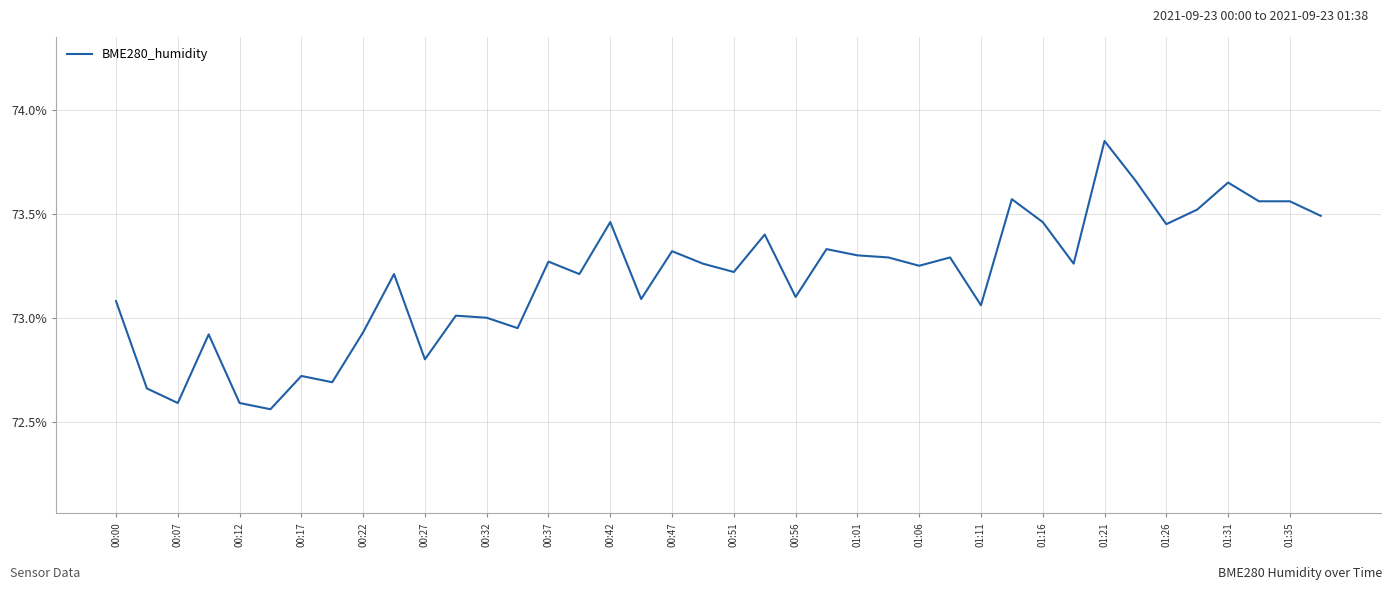

What is the difference between the maximum and minimum values?

1.3